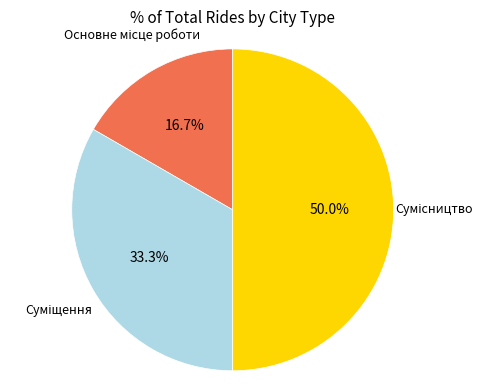

Which slice is the largest?

Сумісництво